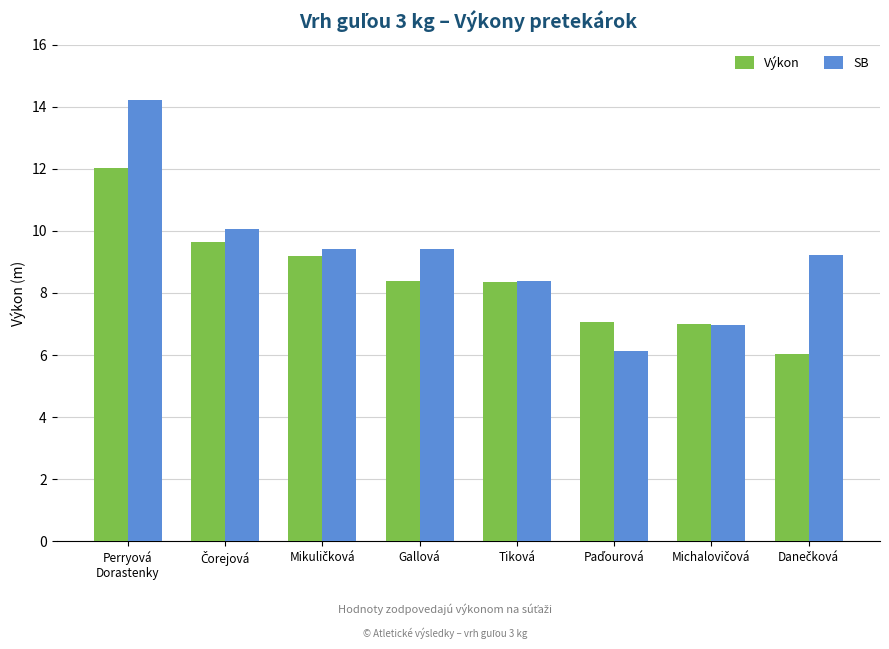

What is the label of the 4th bar from the left?

Gallová